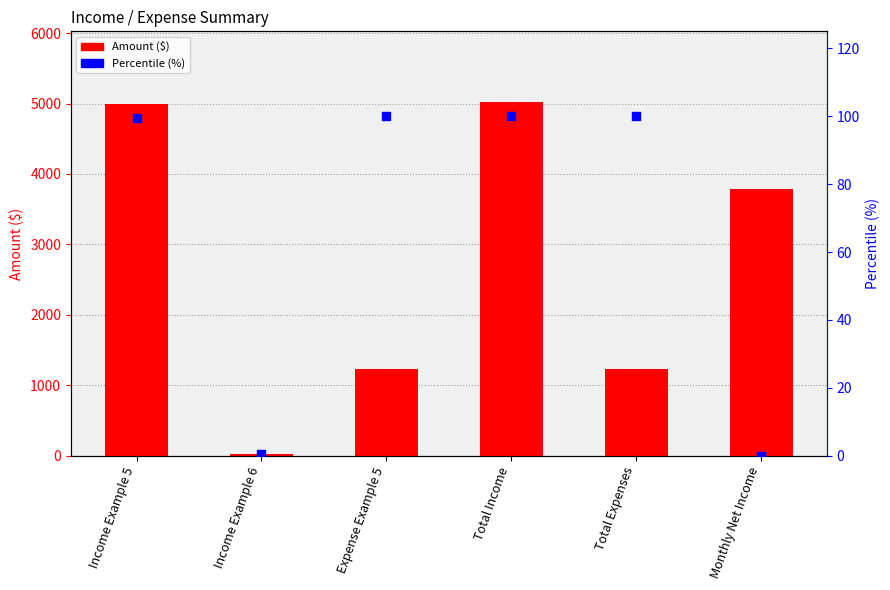

At which category is the sum across all series the highest?

Total Income